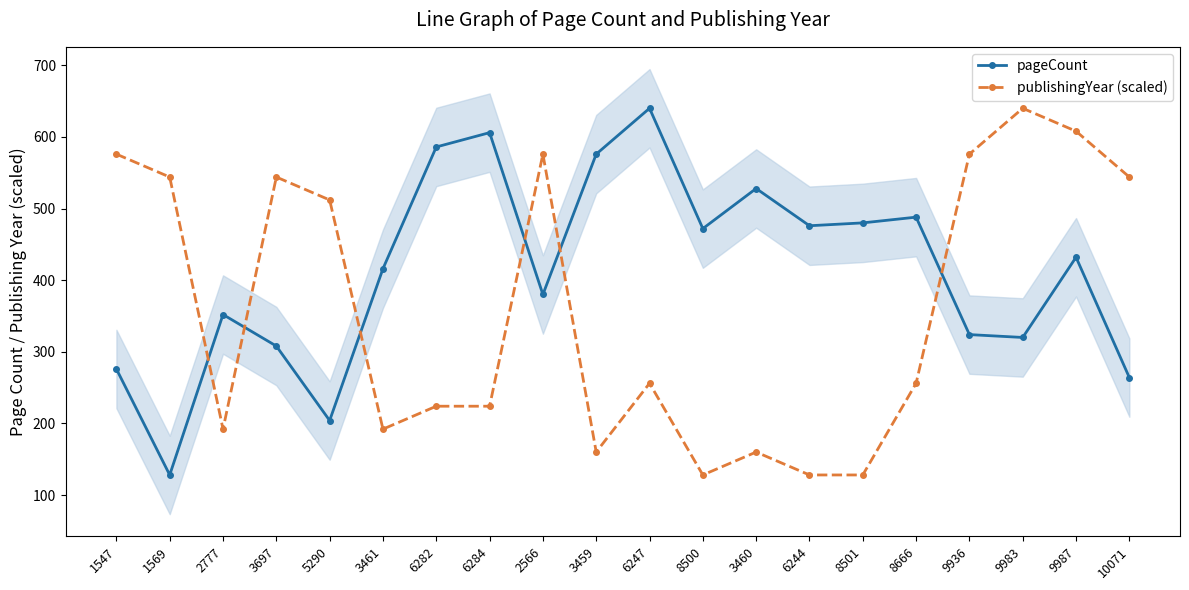

How many lines are shown in the chart?

2